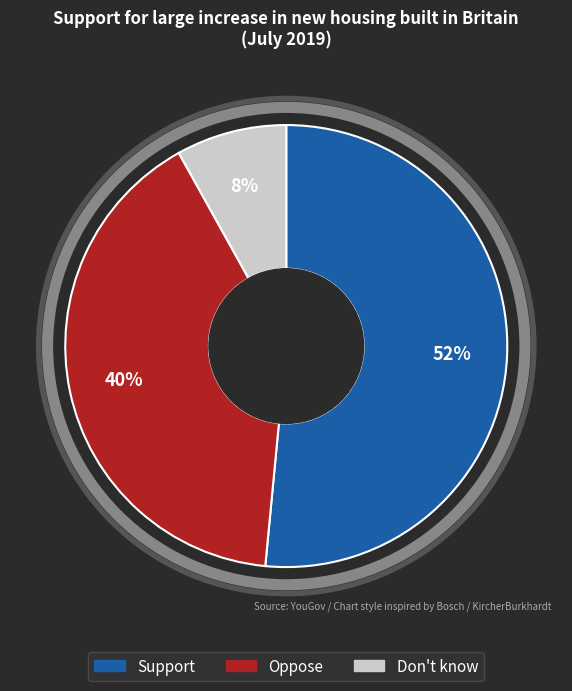

Which slice represents more than half of the pie?

Support